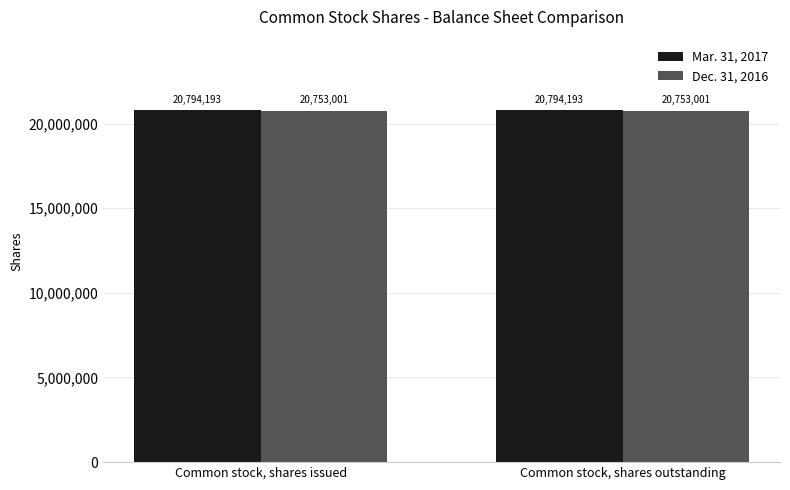

Is the value of Dec. 31, 2016 at Common stock, shares issued greater than the value of Mar. 31, 2017 at Common stock, shares issued?

No